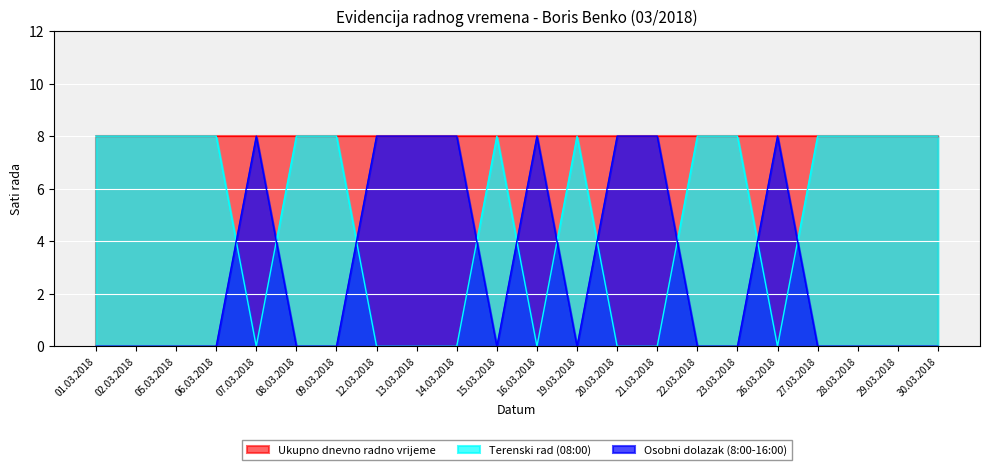

How many distinct data groups are displayed?

3